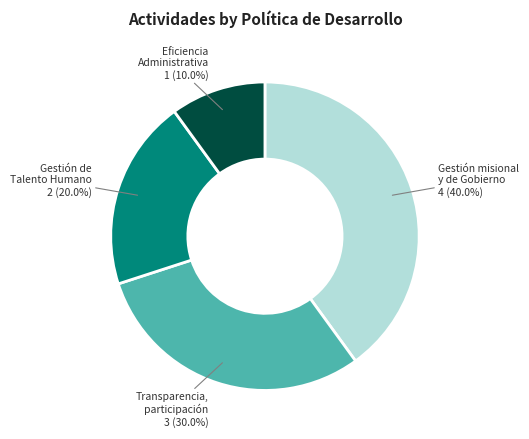

Does any single category account for the majority?

No